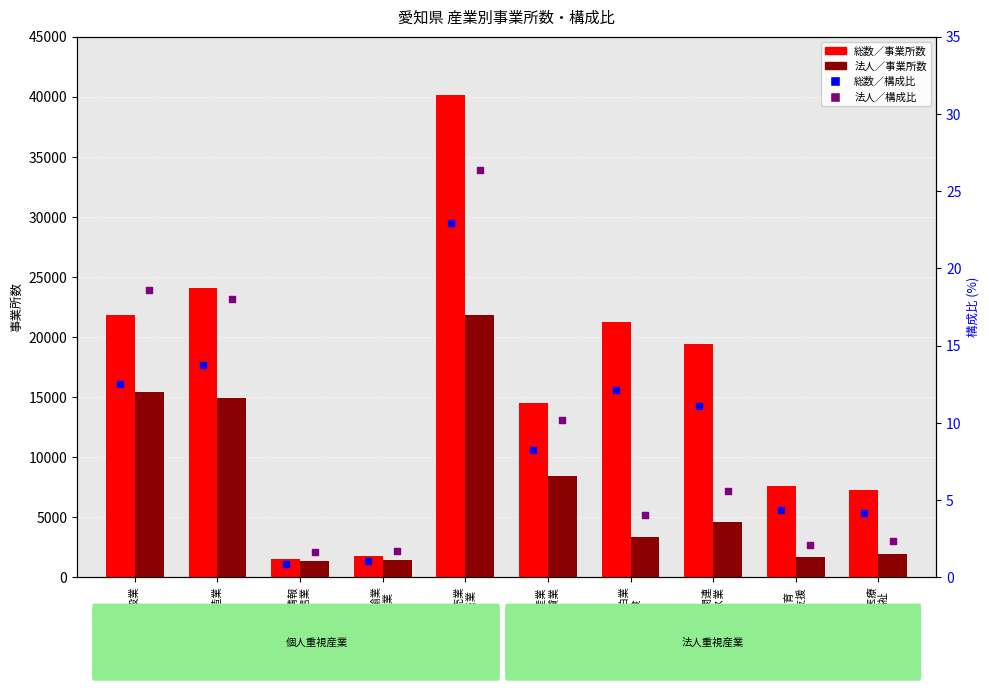

What is the total value across all series at K 不動産業
物品賃貸業?

22938.5